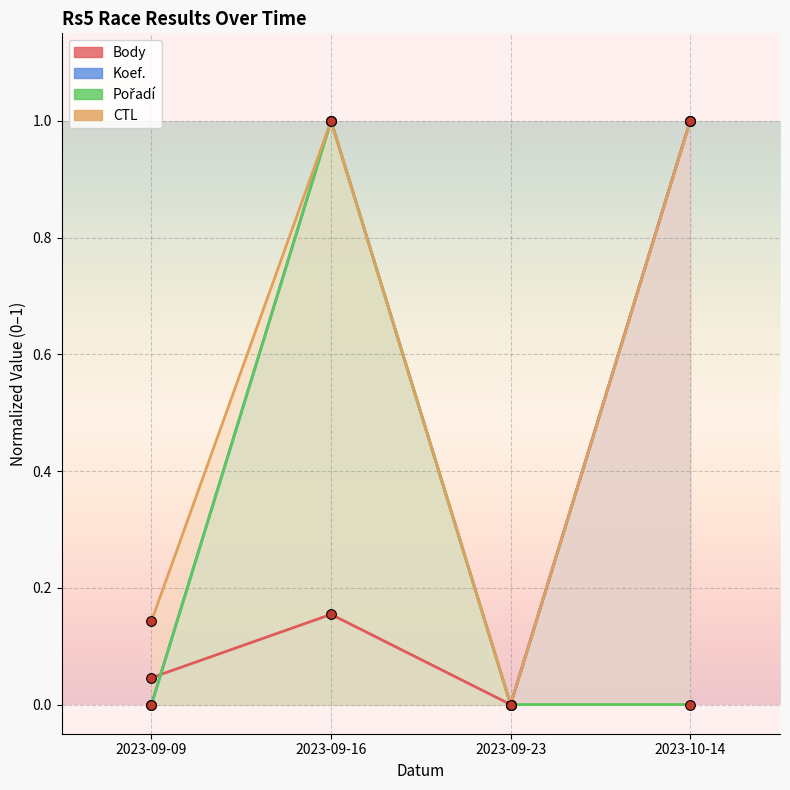

What is the total value across all series at 2023-10-14?

3.0